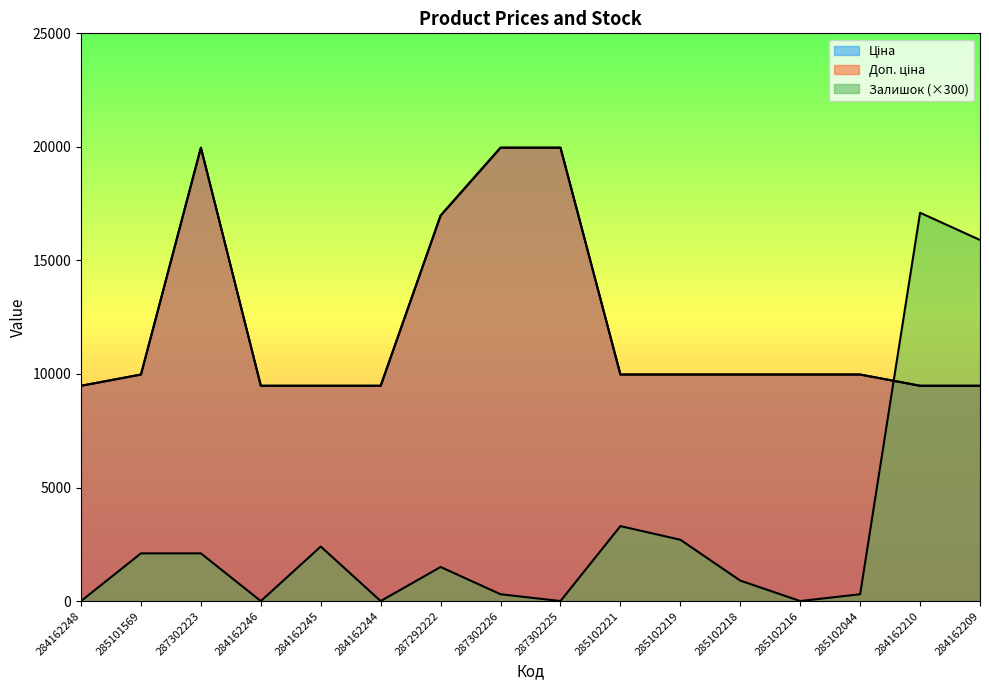

Rank the series at 284162246 from highest to lowest value.

Ціна, Доп. ціна, Залишок